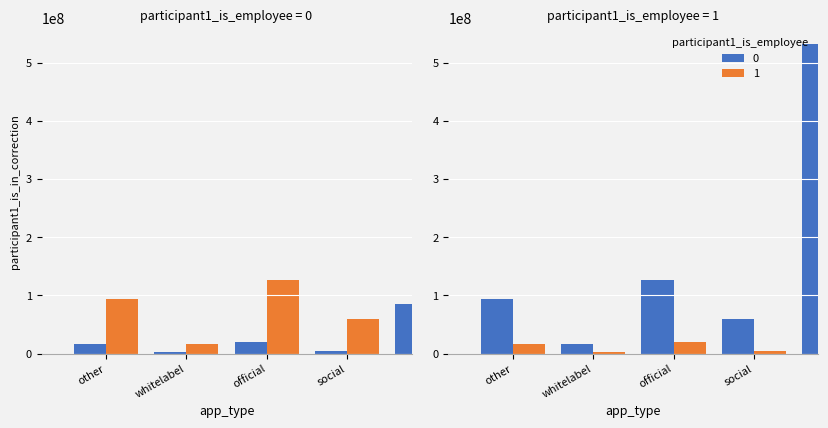

Which series has the largest range (max minus min)?

1